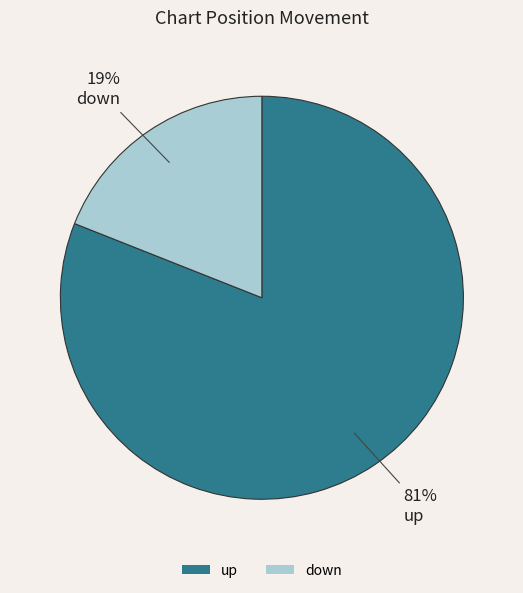

Which category has the smallest portion of the pie?

down